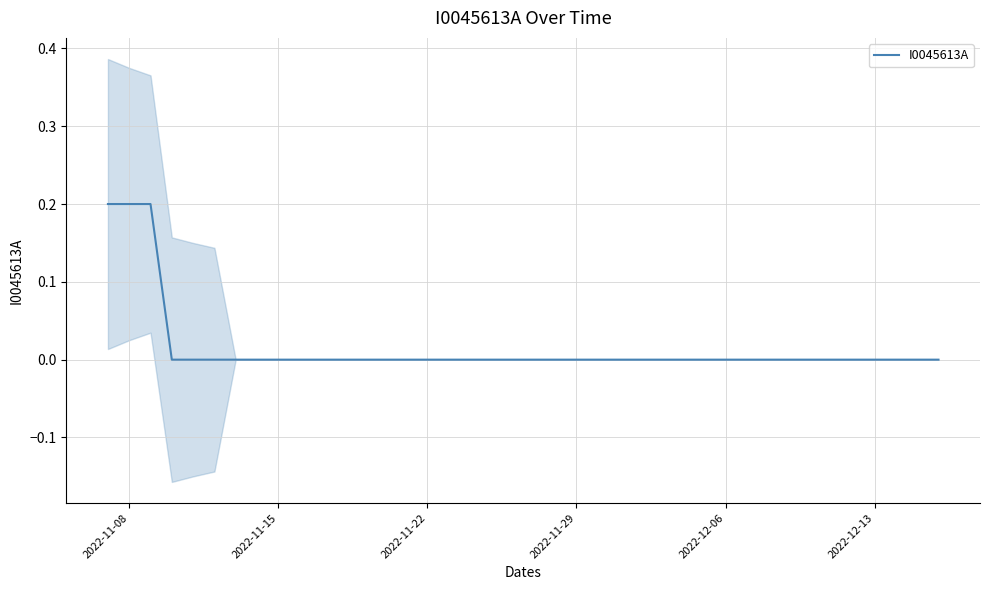

True or false: I0045613A has a value of 0.0 at 2022-12-06.

True